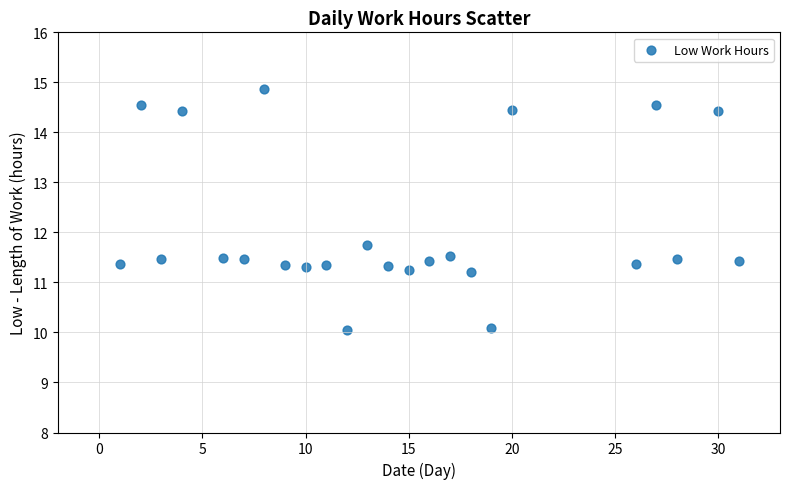

What Y value in the scatter plot is closest to 12?

11.7